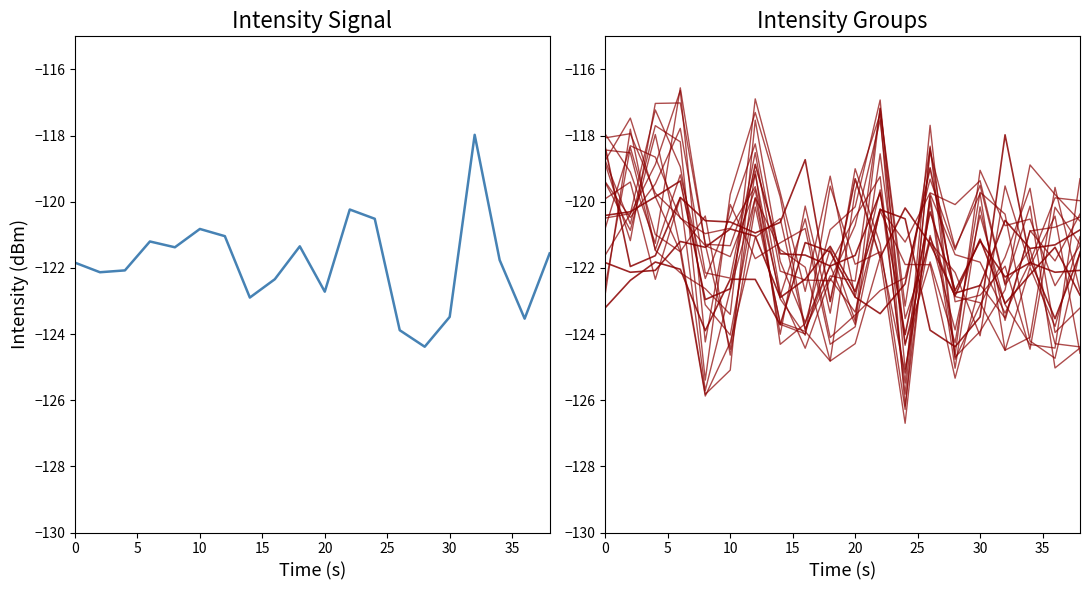

Rank the series by their maximum value, from lowest to highest.

intensity_group3, intensity_group2, intensity_group4, intensity_mean_per_minute